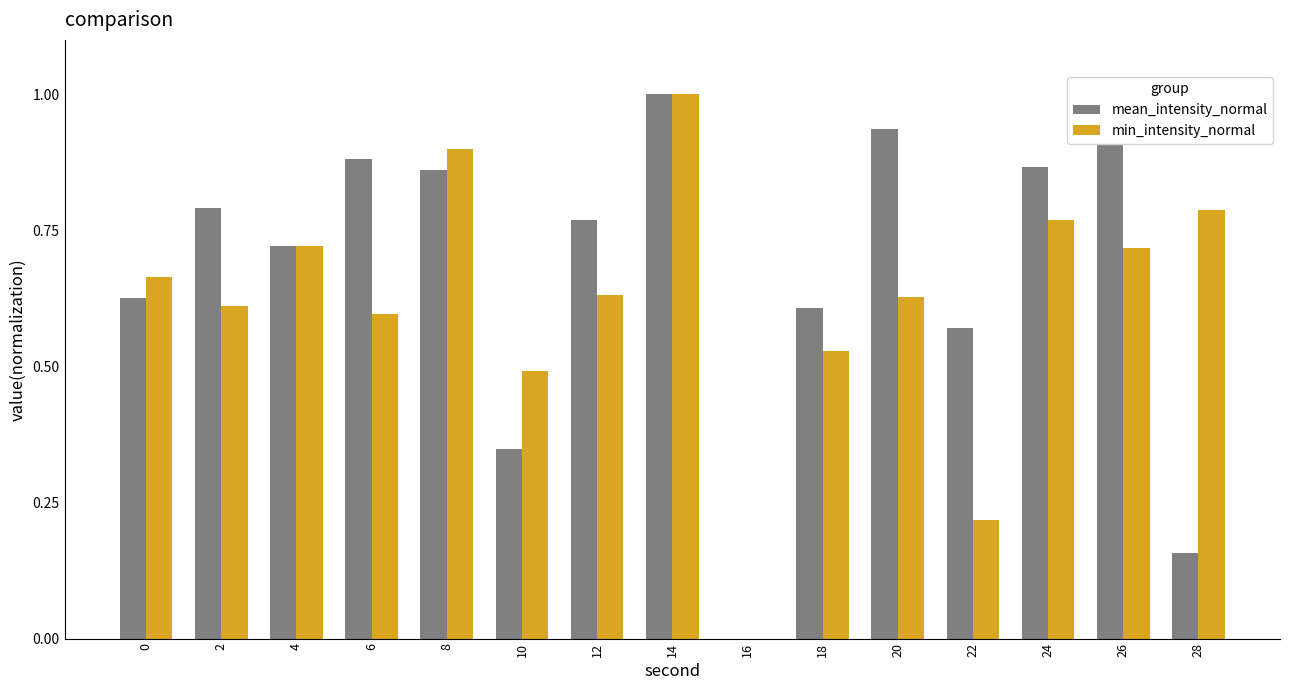

The mean_intensity_normal series shows 0.4 at 4. True or false?

False